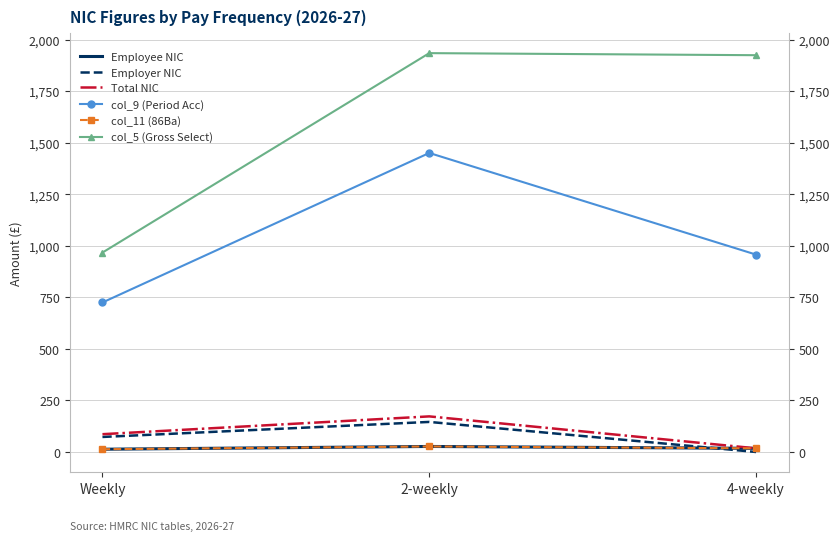

What is the label of the 3rd point from the left?

4-weekly